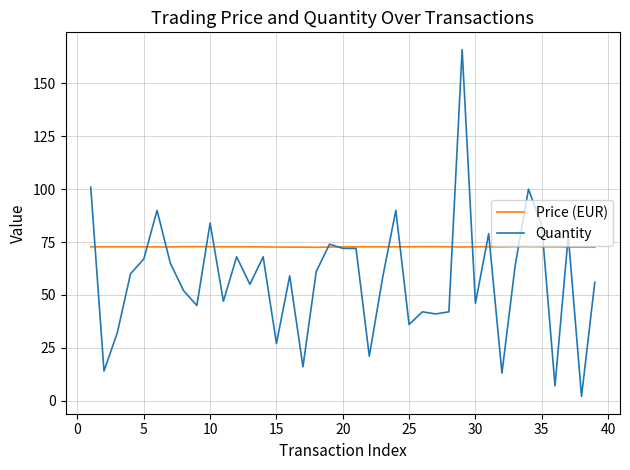

What is the greatest value displayed?

166.0